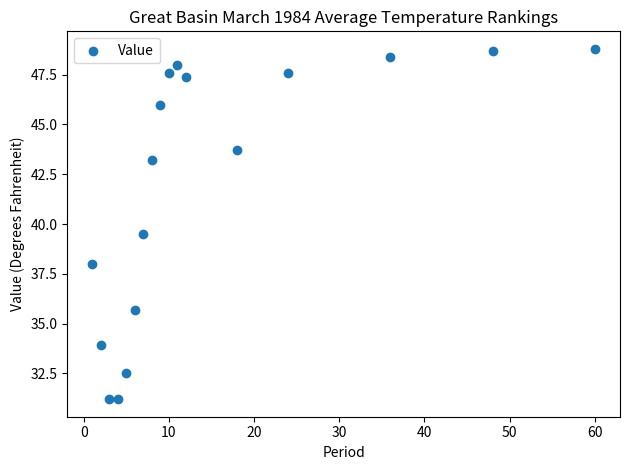

What Y value in the scatter plot is closest to 40?

39.5